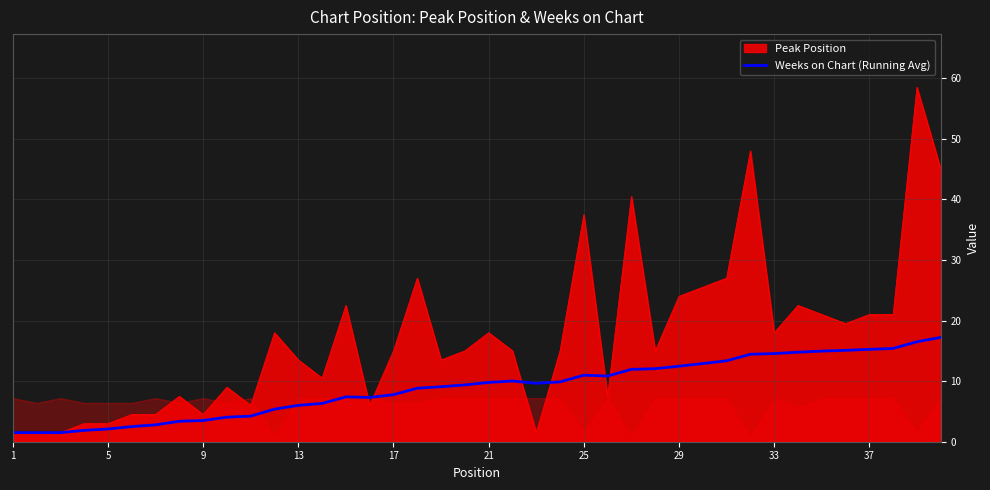

What is the maximum value for Peak Position?

58.5